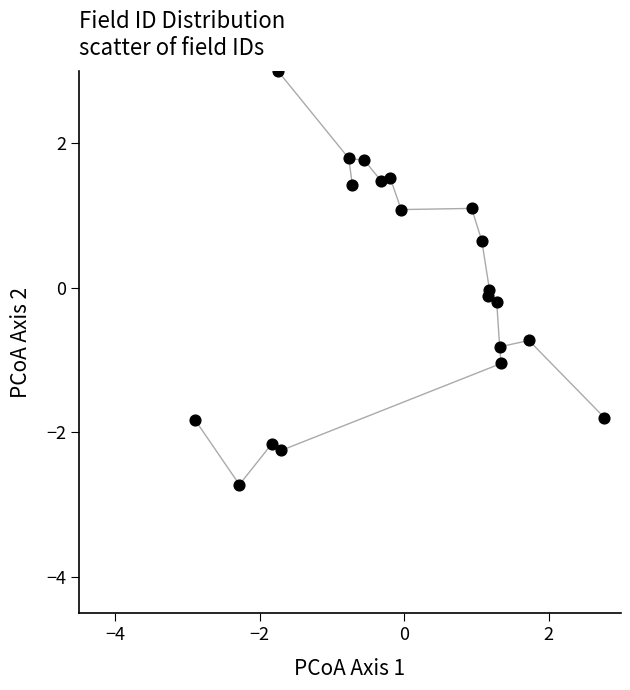

What is the range of Y values (max minus min)?

5.7